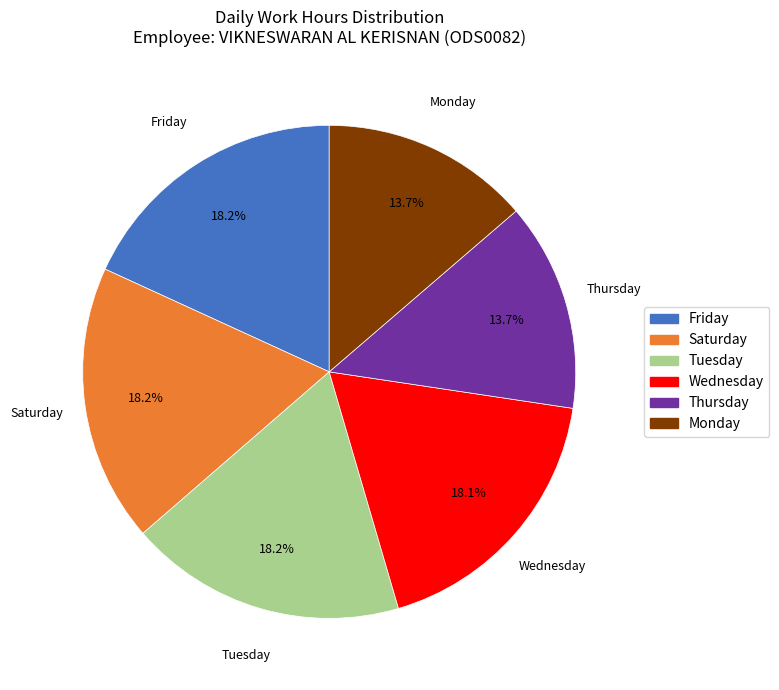

How many segments does this pie chart have?

6